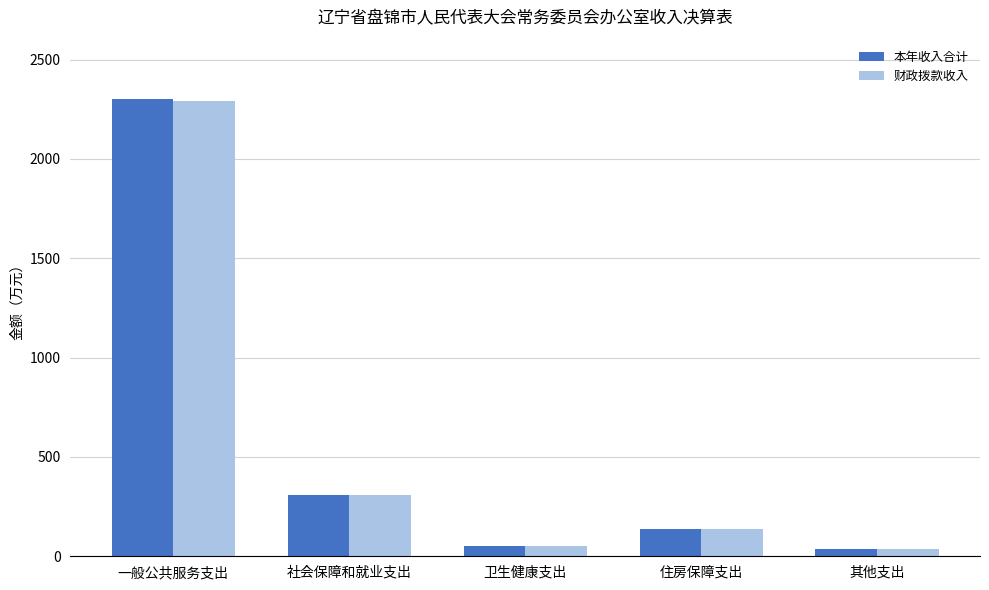

What are all the series names shown in the legend?

本年收入合计, 财政拨款收入